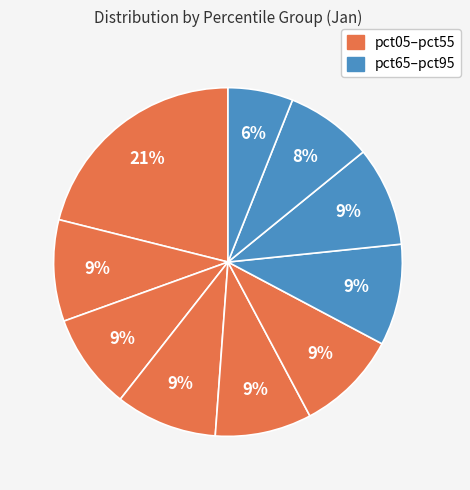

How many segments does this pie chart have?

10